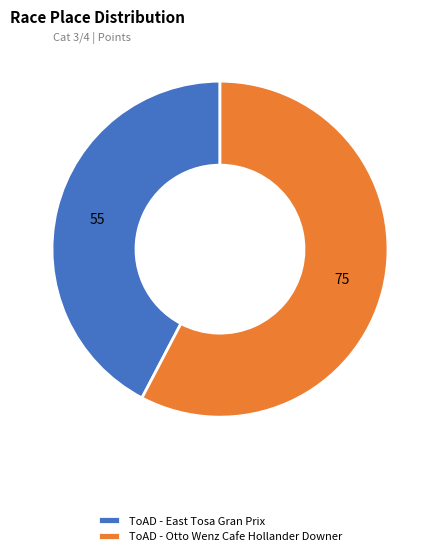

True or false: ToAD - Otto Wenz Cafe Hollander Downer accounts for 49% of the total.

False